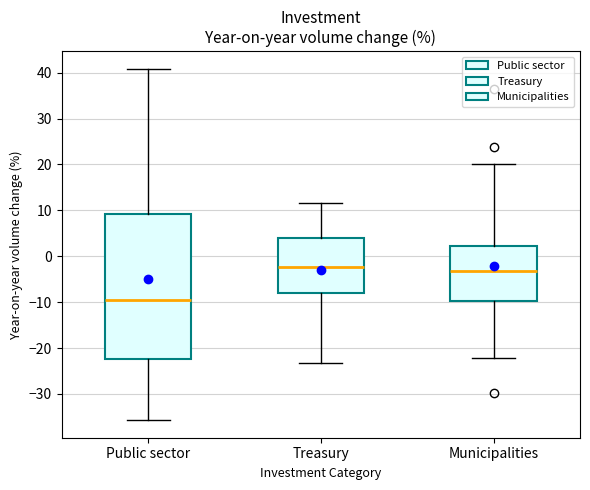

Where is the lower edge of the box for Treasury on the y-axis? The values are not printed on the chart, so give them approximately, as read against the axis.

-8